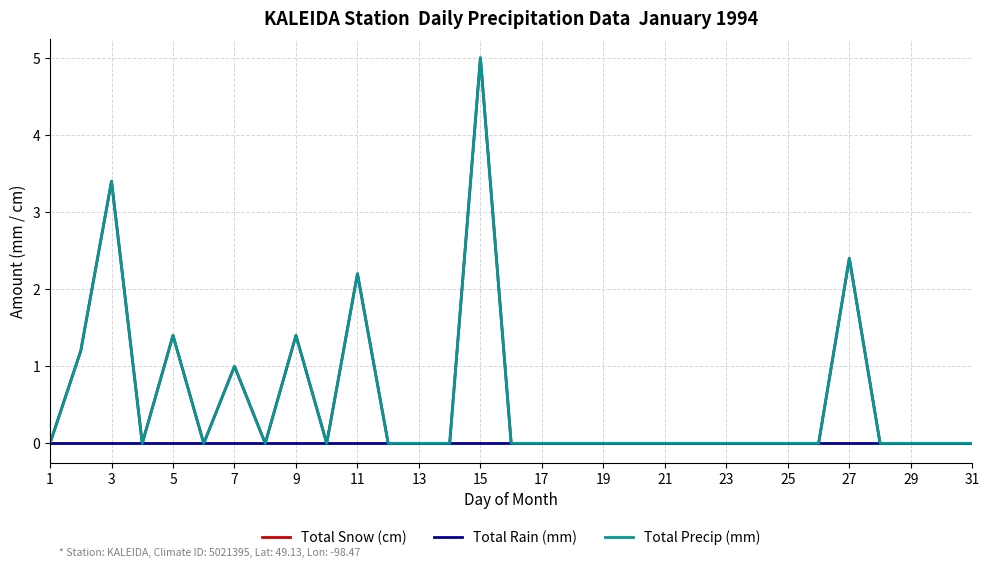

Does the chart have visible grid lines?

Yes